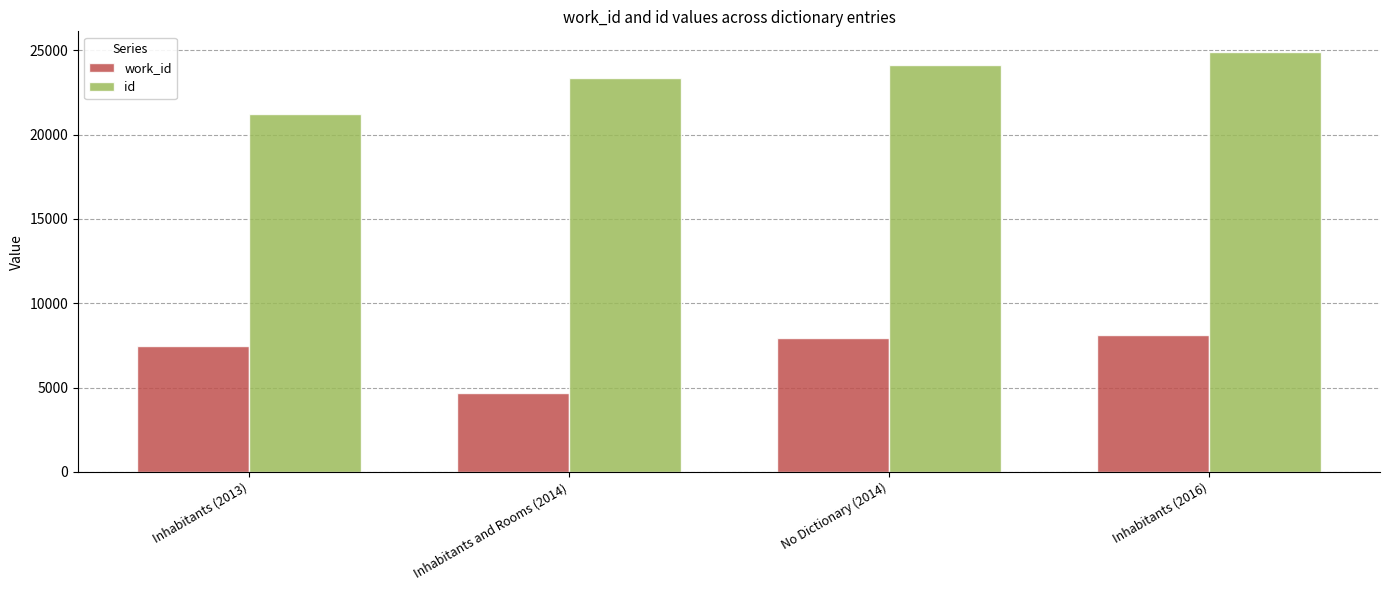

How many series are shown in this chart?

2